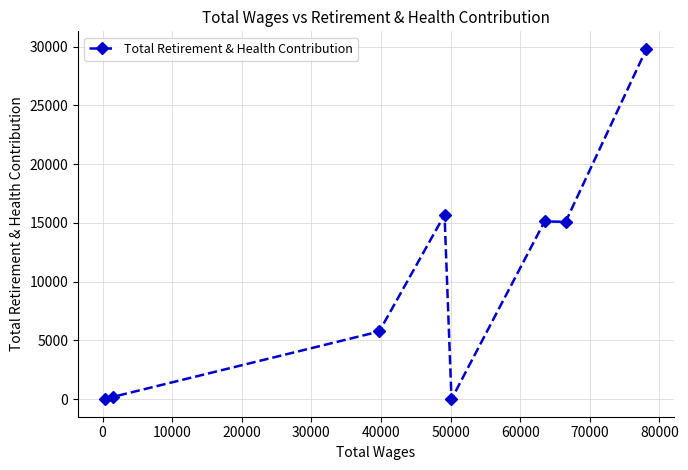

What is the sum of all values?

81729